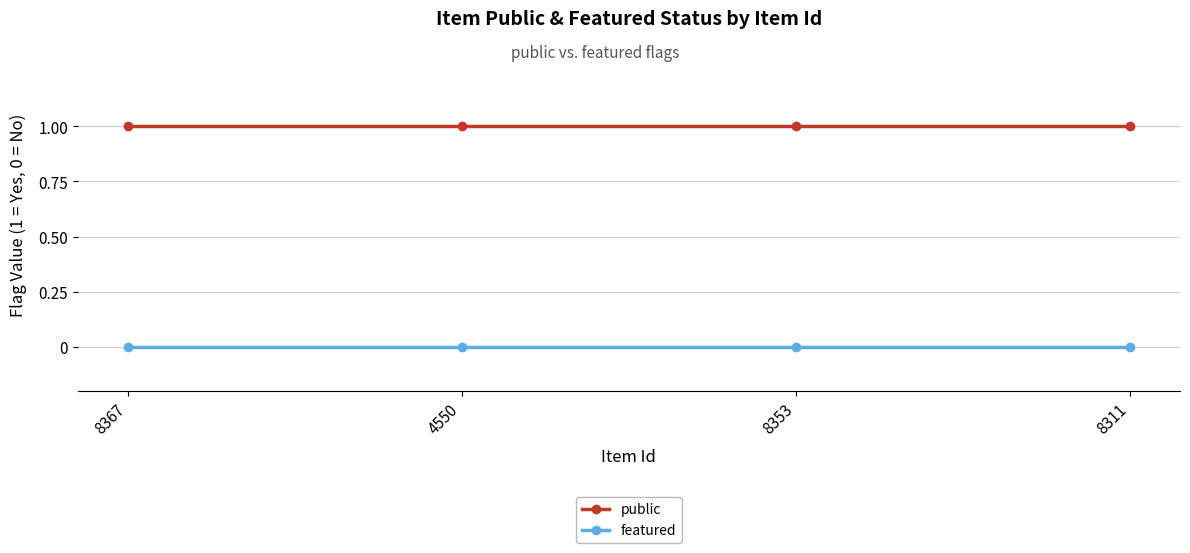

Is it true that public equals 1 at 4550?

True